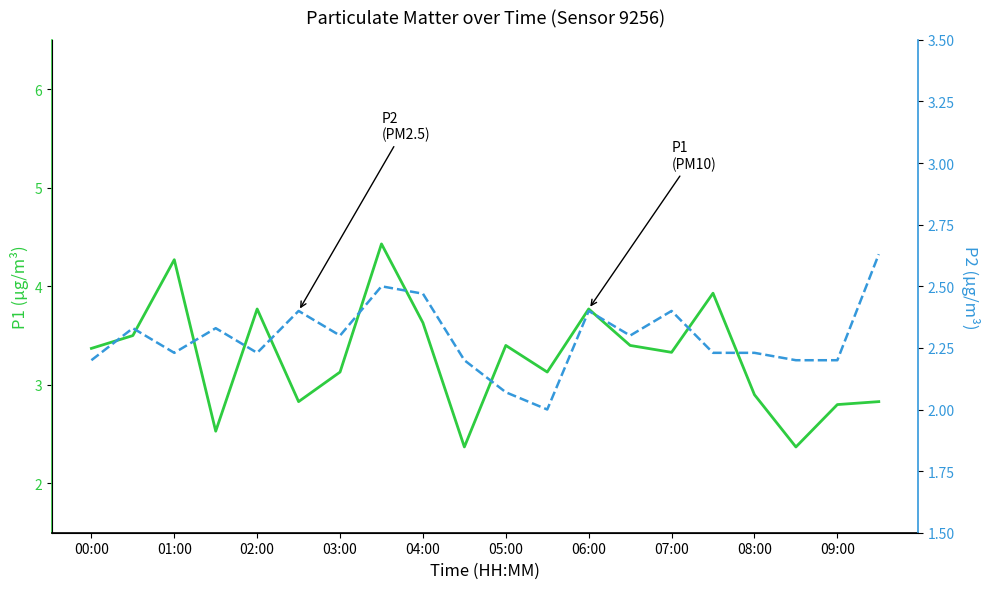

Is the value of P1 at 02:00 greater than the value of P2 at 11?

Yes